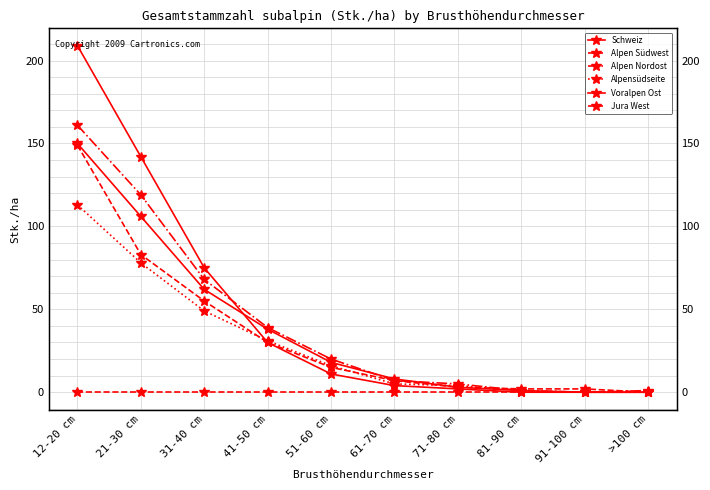

True or false: Voralpen Ost has more than 1 interior local peaks.

False